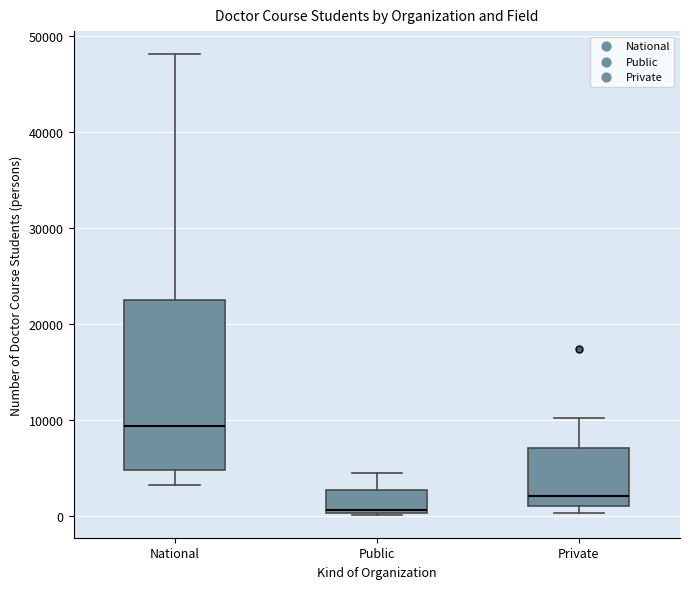

Where is the upper edge of the box for National on the y-axis? The values are not printed on the chart, so give them approximately, as read against the axis.

23000